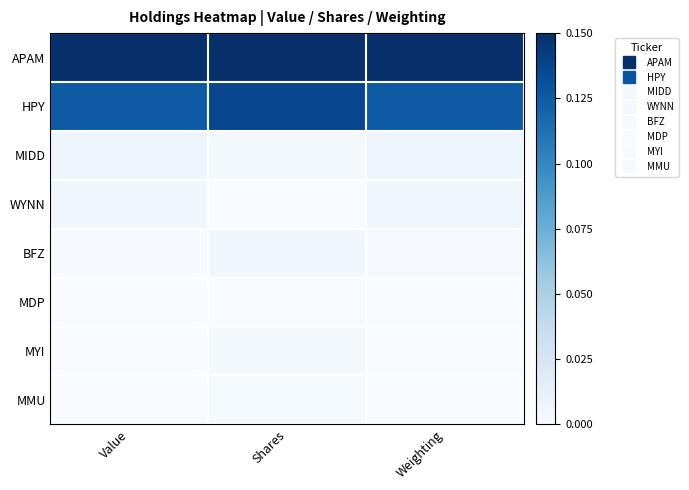

Reading right to left, list all the values displayed in this chart.

APAM: Weighting=0.1	Shares=0.1	Value=0.1
HPY: Weighting=0.1	Shares=0.1	Value=0.1
MIDD: Weighting=0.0	Shares=0.0	Value=0.0
WYNN: Weighting=0.0	Shares=0.0	Value=0.0
BFZ: Weighting=0.0	Shares=0.0	Value=0.0
MDP: Weighting=0.0	Shares=0.0	Value=0.0
MYI: Weighting=0.0	Shares=0.0	Value=0.0
MMU: Weighting=0.0	Shares=0.0	Value=0.0